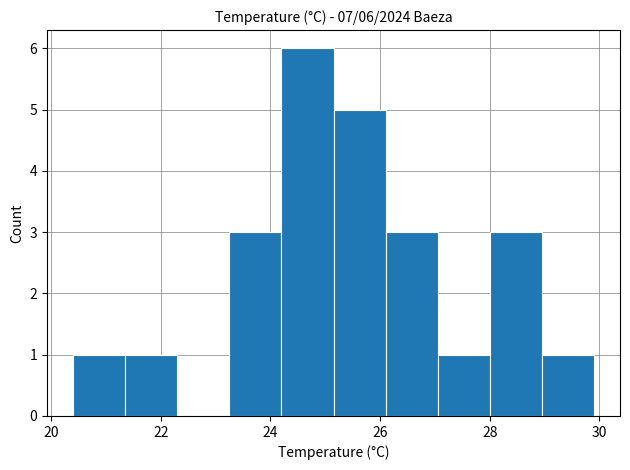

Which range on the x-axis has the tallest bar?

24.20 to 25.15